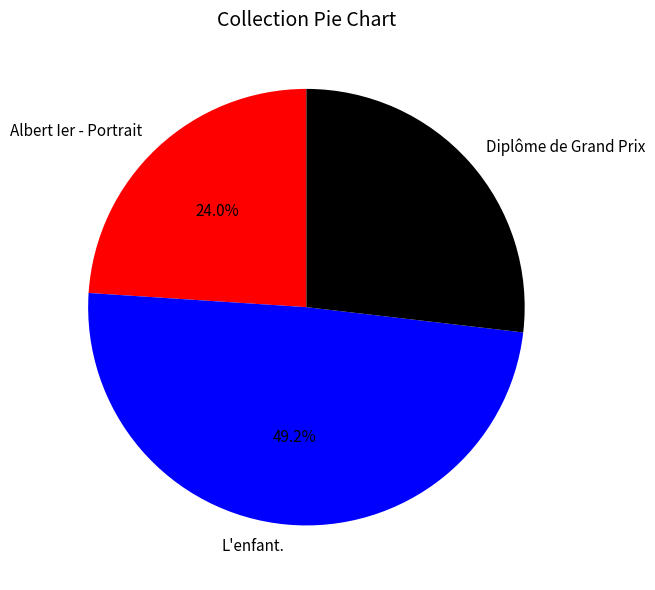

How many slices are in this pie chart?

3